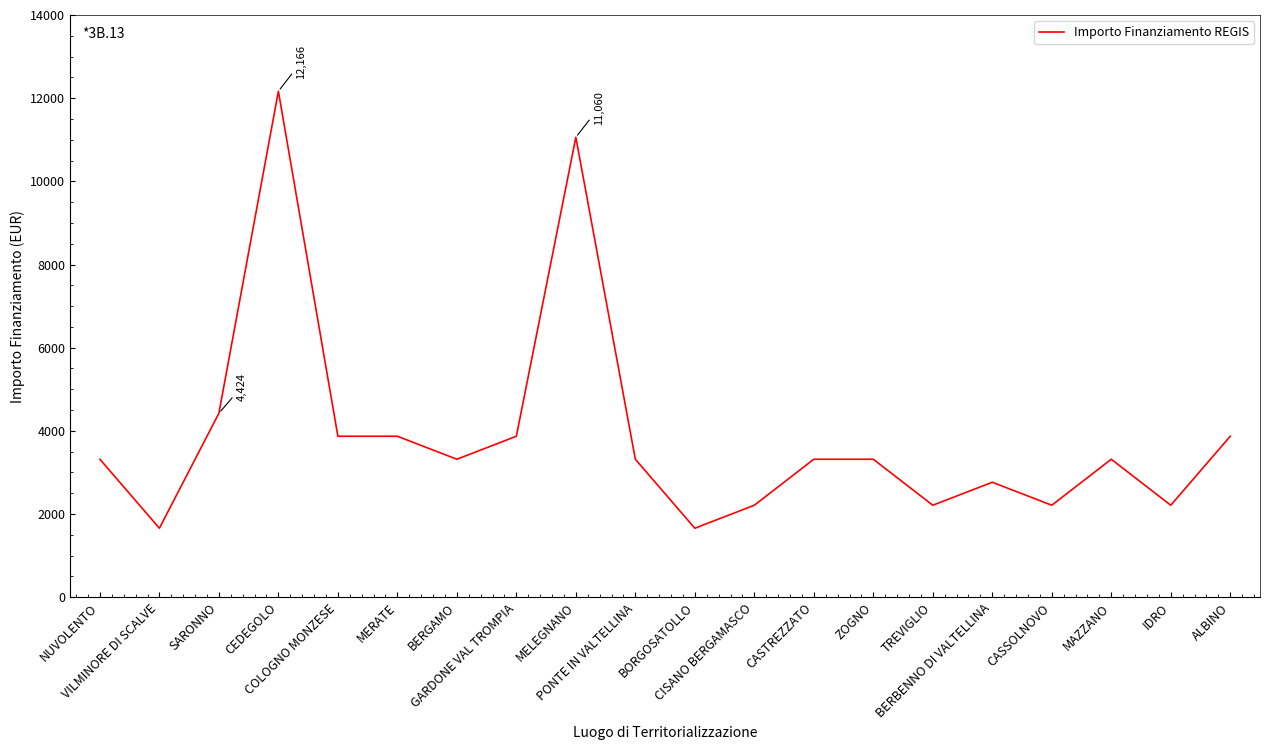

True or false: the data has more than 0 interior local peaks.

True